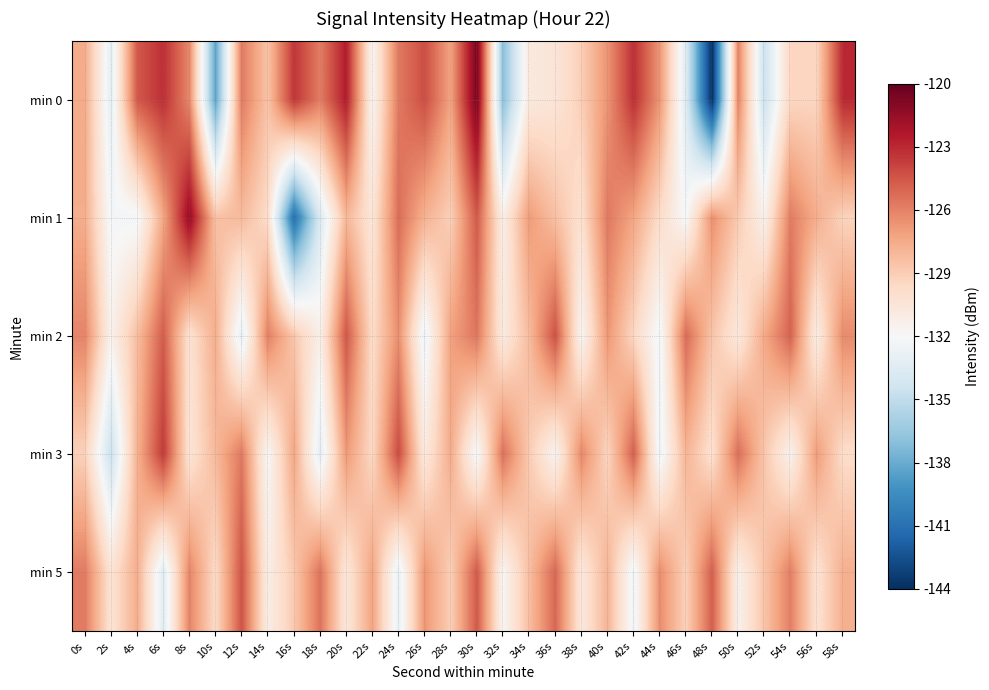

Rank the series by their maximum value, from lowest to highest.

min 5, min 2, min 3, min 1, min 0